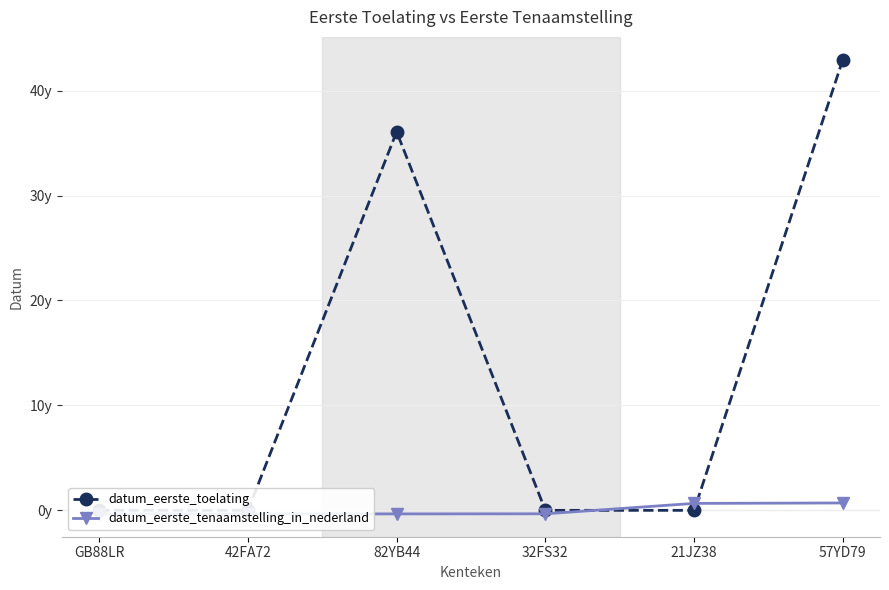

At which label does datum_eerste_toelating reach its minimum?

GB88LR